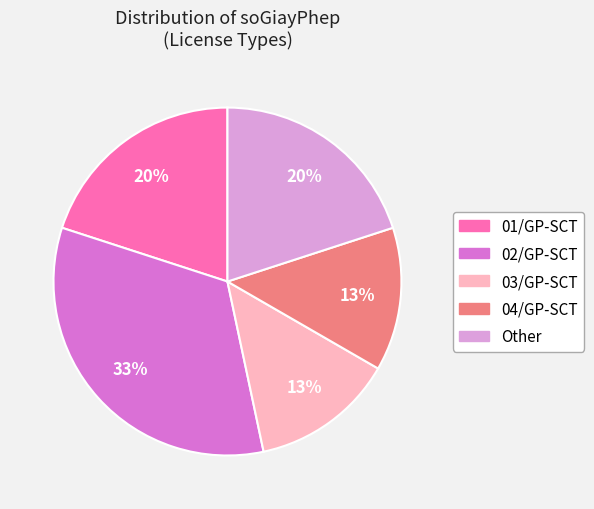

Is there any slice that represents more than half of the pie?

No